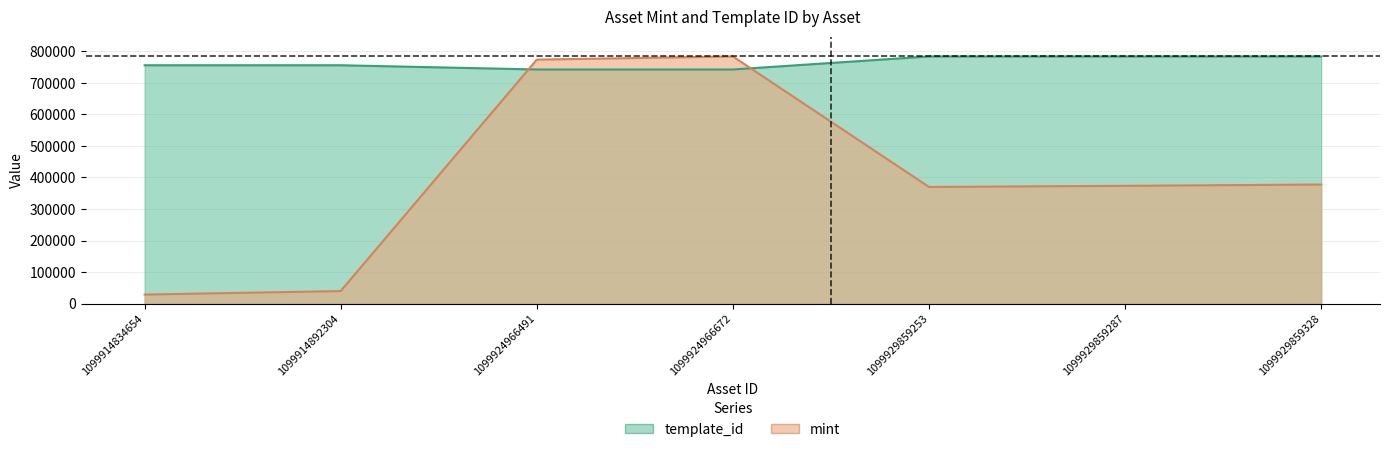

At which label is mint closest to 406093?

1099929859328